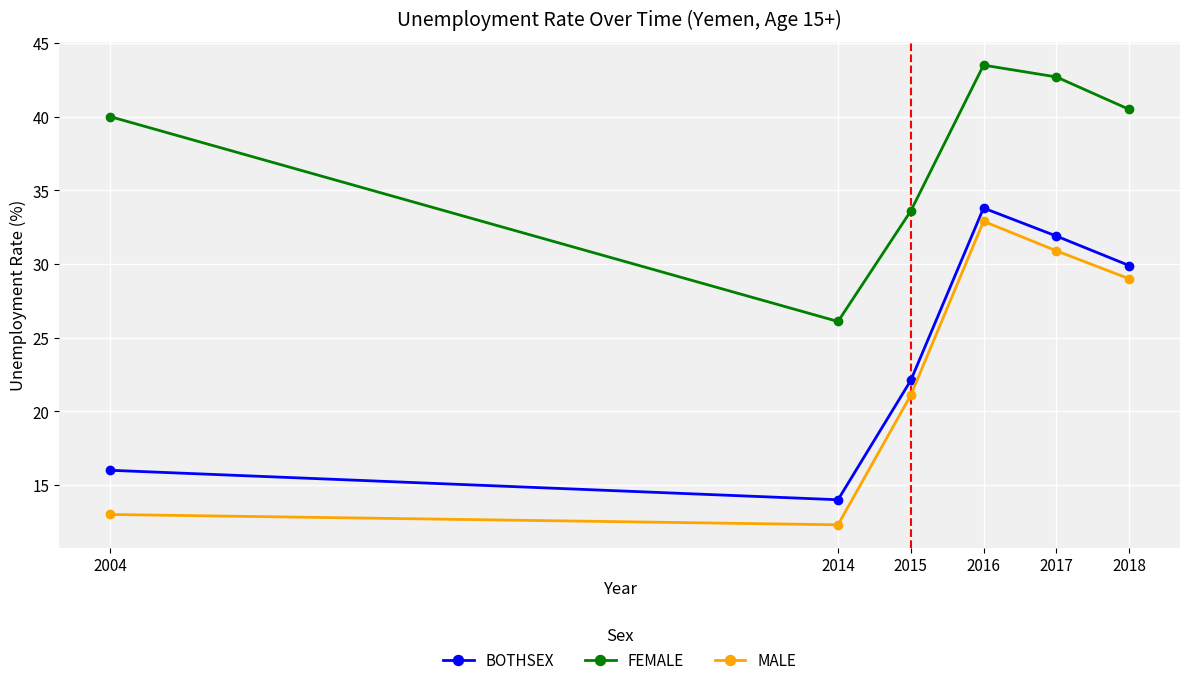

What is the maximum value for MALE?

32.9